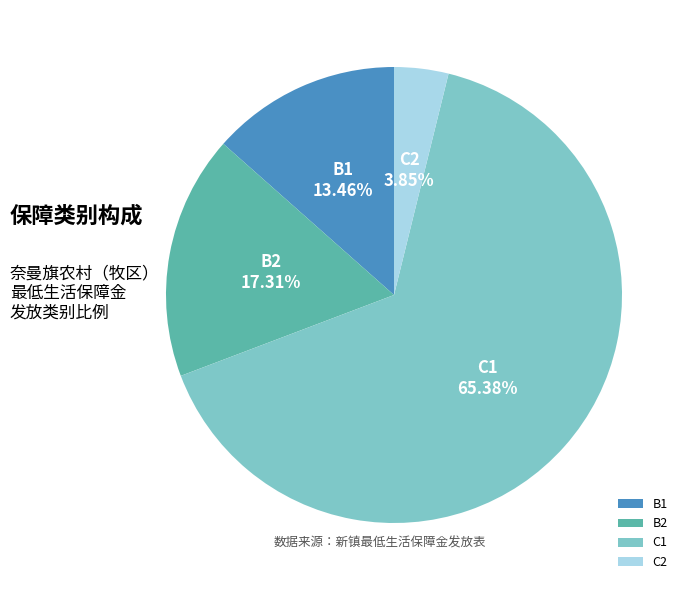

What is the ratio of the value at C1 to the value at C2?

17.0